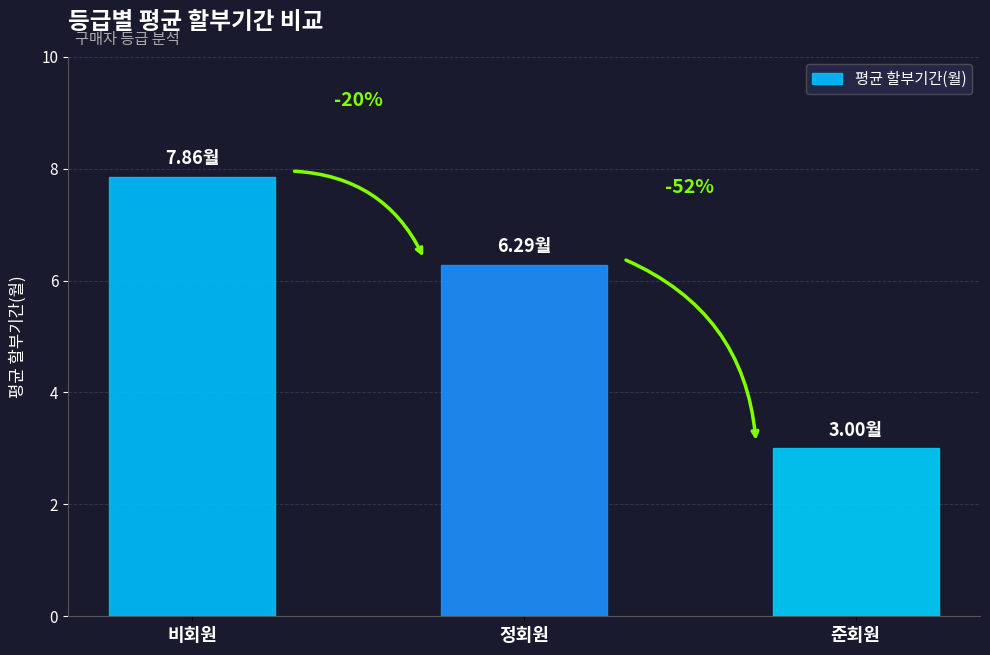

What is the difference between the second highest and minimum values?

3.3